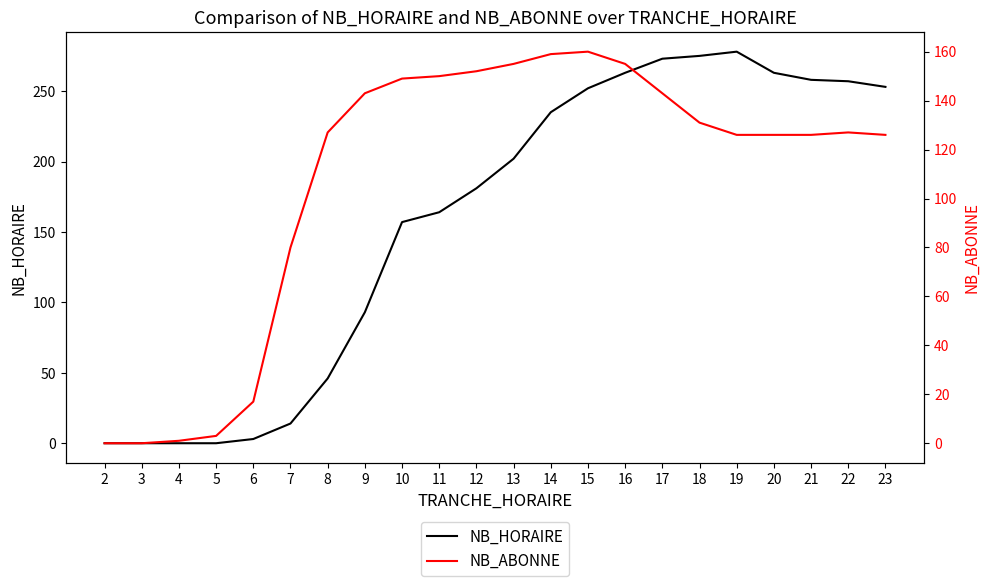

List the series in order of their overall mean, highest first.

NB_HORAIRE, NB_ABONNE